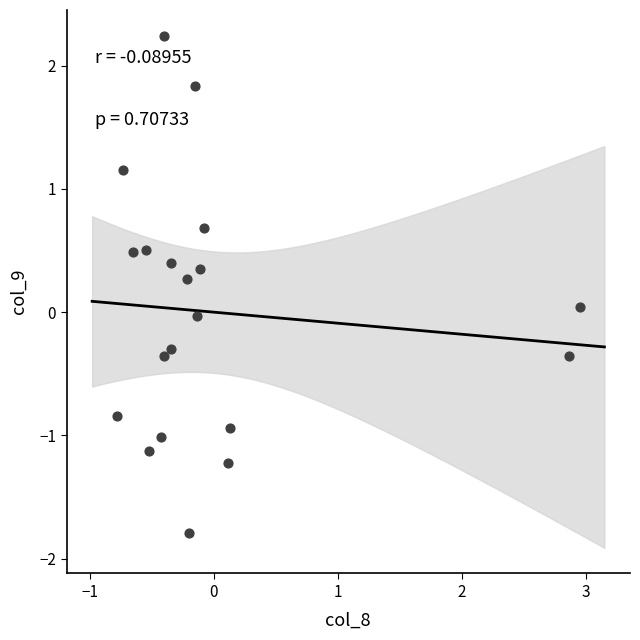

What is the range of X values (max minus min)?

3.7